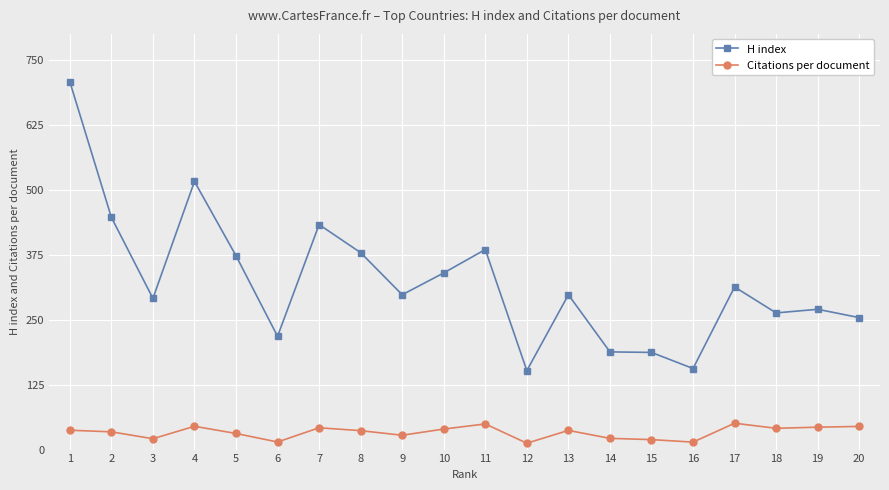

Is the value of Citations per document at 20 greater than the value of H index at 2?

No